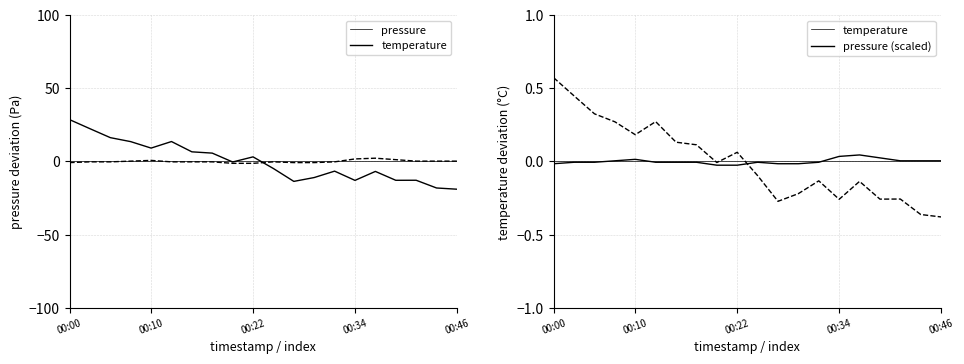

What are all the series names shown in the legend?

pressure, temperature, pressure (scaled)